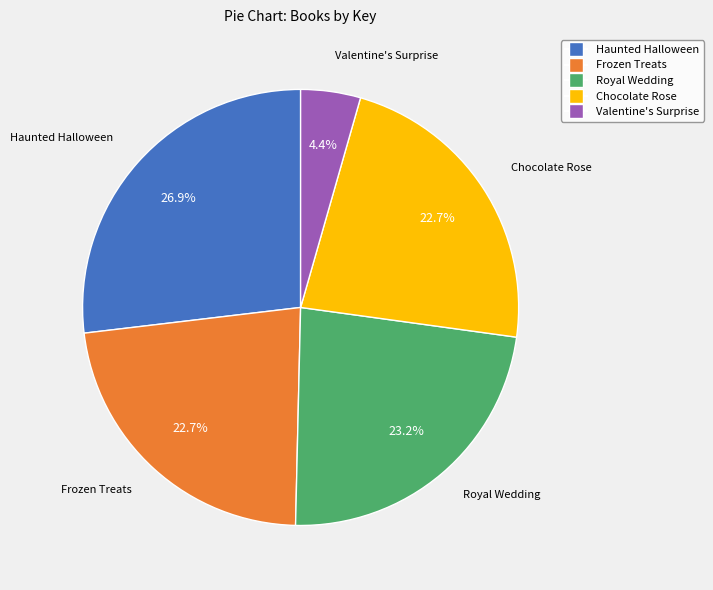

Approximately how many times larger is the value at Chocolate Rose compared to Haunted Halloween?

0.8